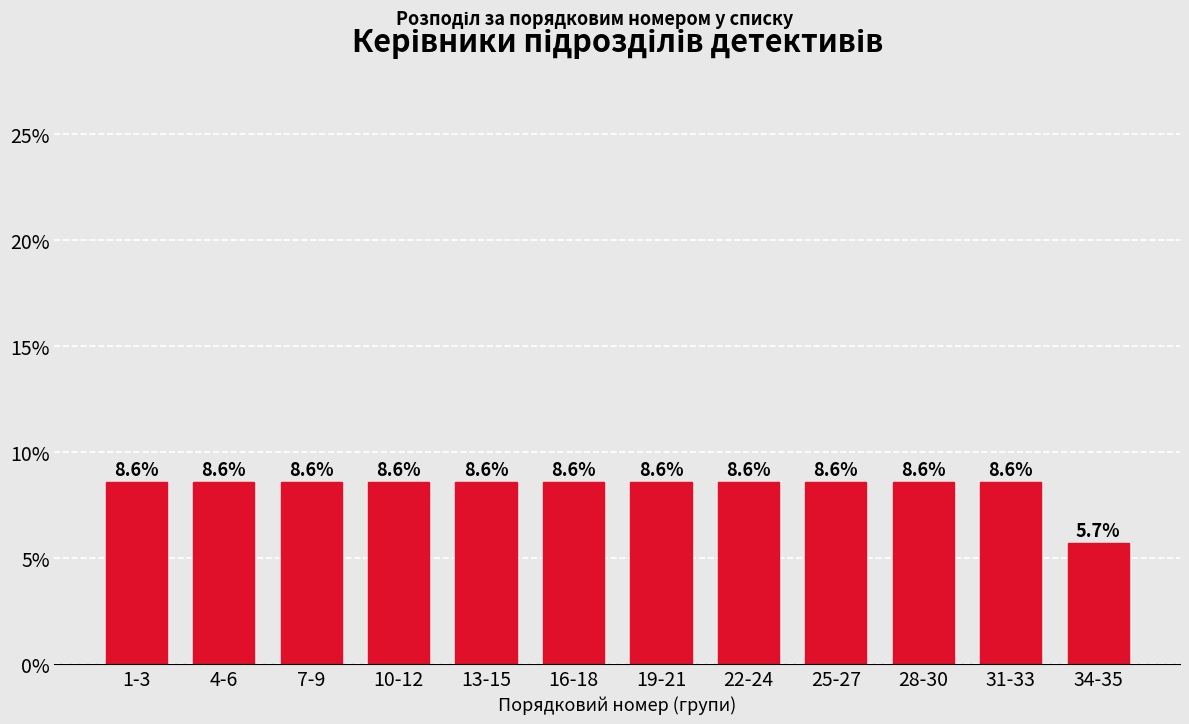

Reading right to left, transcribe all the data shown in this chart.

34-35=5.7	31-33=8.6	28-30=8.6	25-27=8.6	22-24=8.6	19-21=8.6	16-18=8.6	13-15=8.6	10-12=8.6	7-9=8.6	4-6=8.6	1-3=8.6